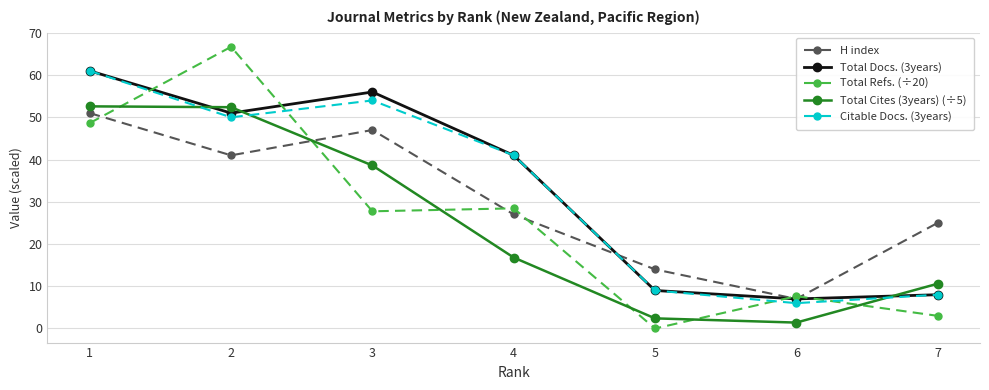

At which category does H index reach its first local peak?

3